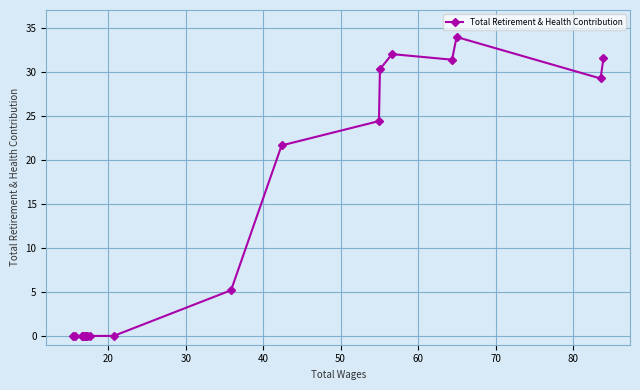

Does the chart have visible grid lines?

Yes